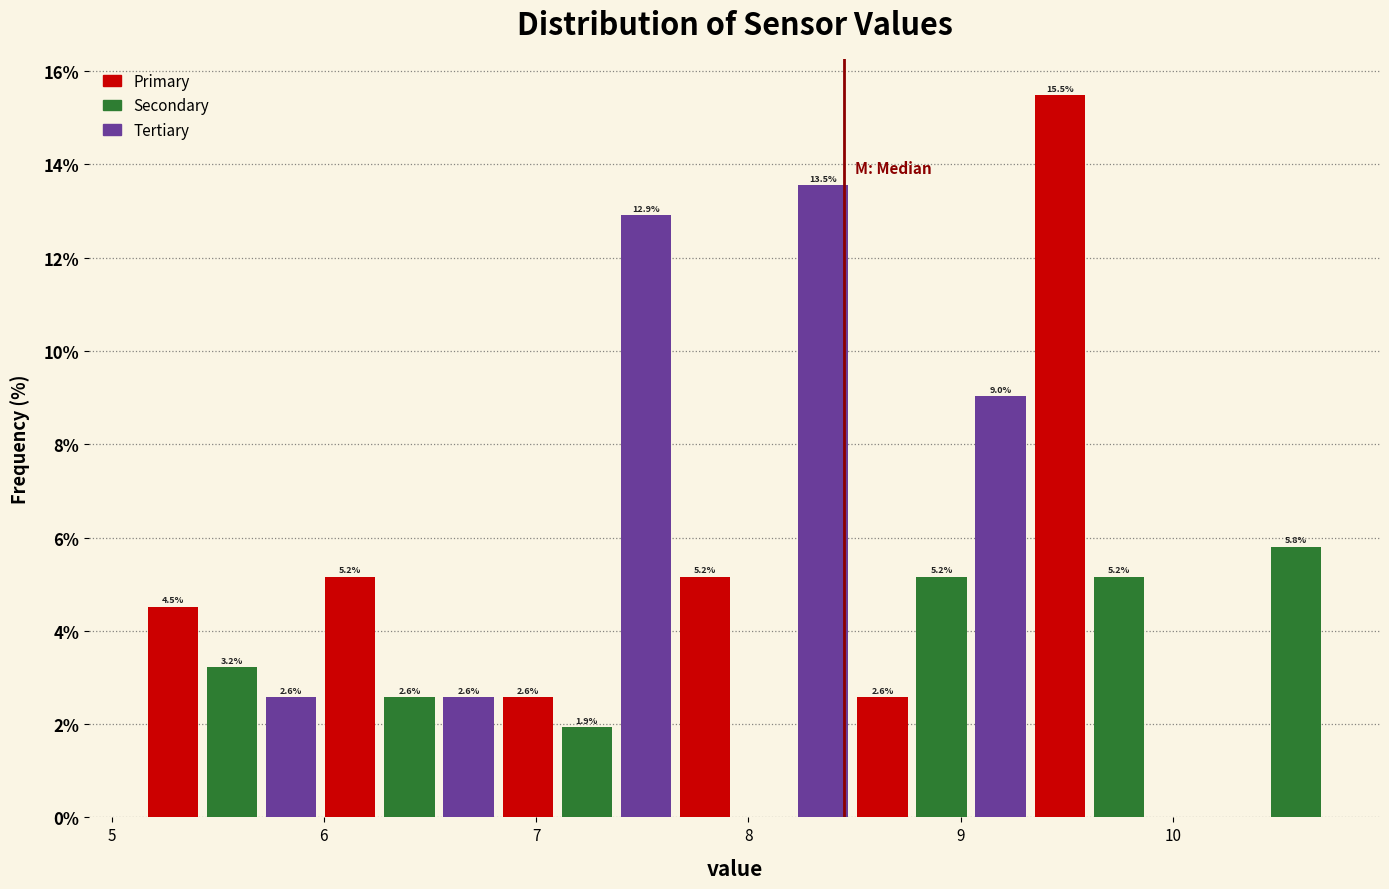

Read against the x-axis, roughly where is the centre of the tallest bar?

9.5